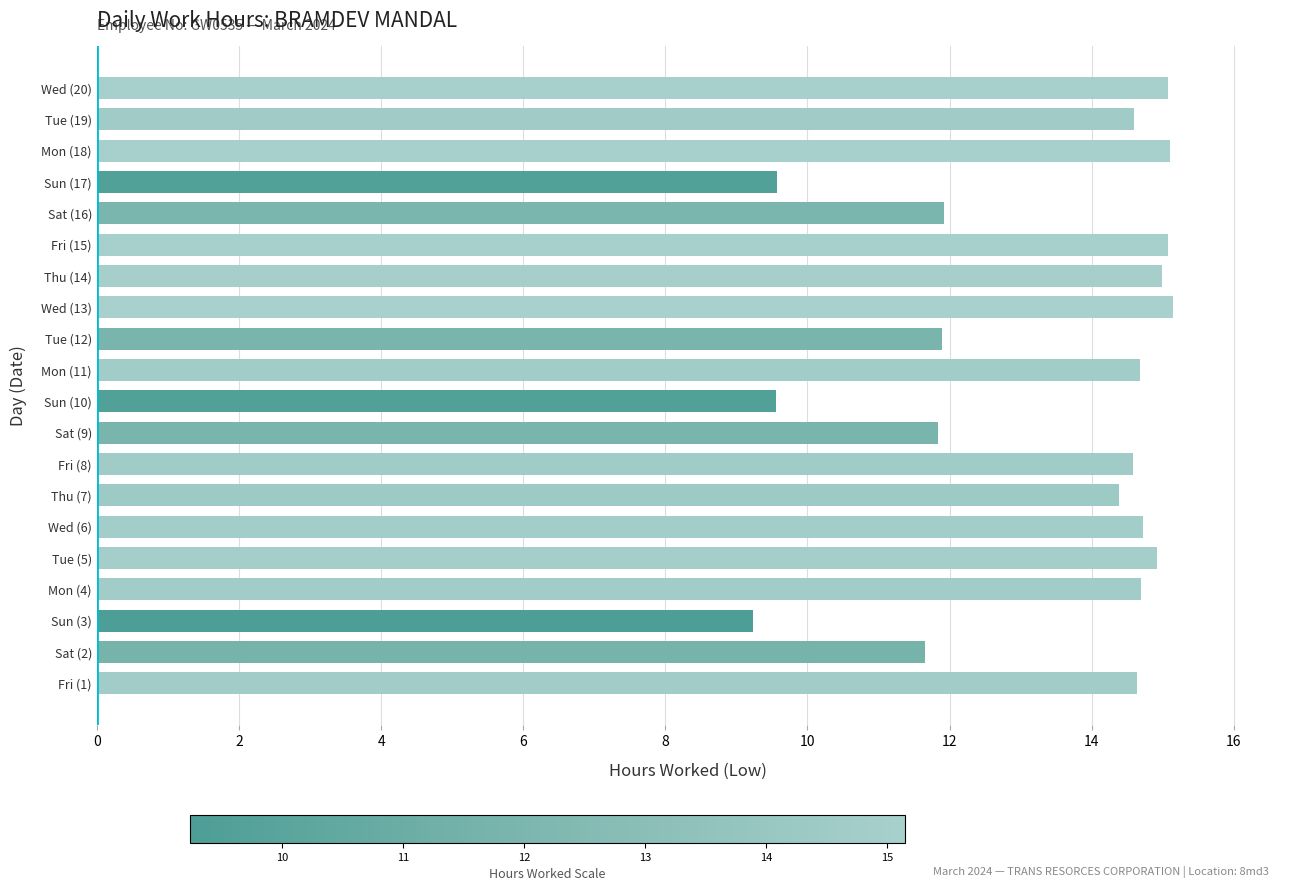

The value at Sun (10) is 9.6. True or false?

True